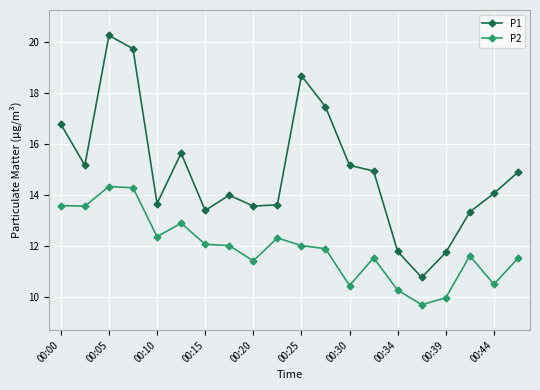

What is the sum of all P2 values?

238.0